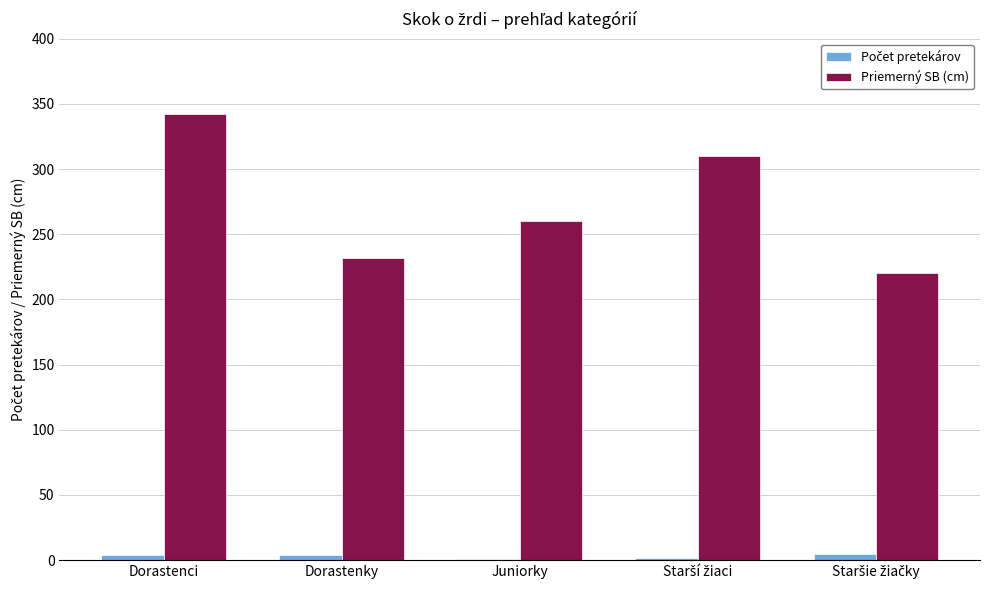

Where is Priemerný SB (cm) nearest to the value 281?

Juniorky